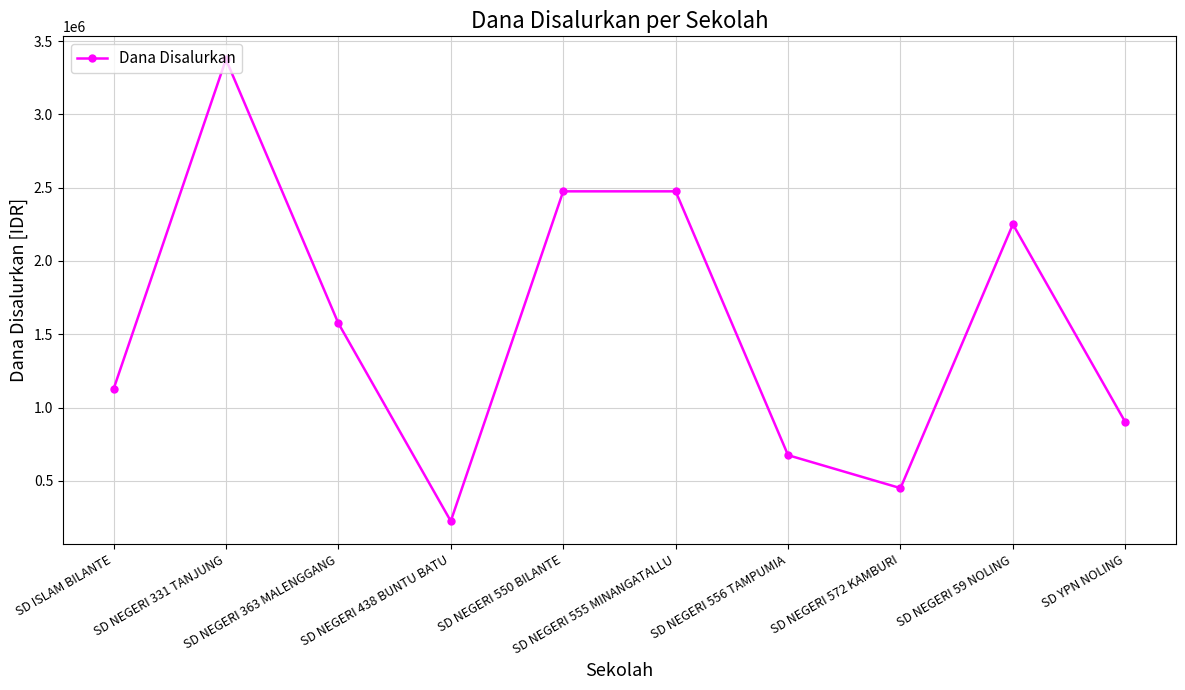

What is the change in value from SD NEGERI 556 TAMPUMIA to SD NEGERI 59 NOLING?

+1575000